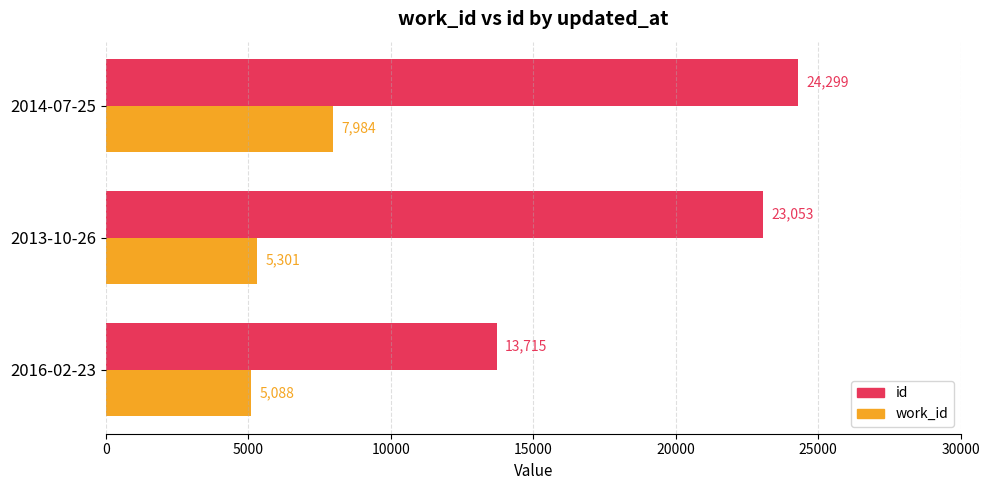

List the series in order of their overall mean, highest first.

id, work_id